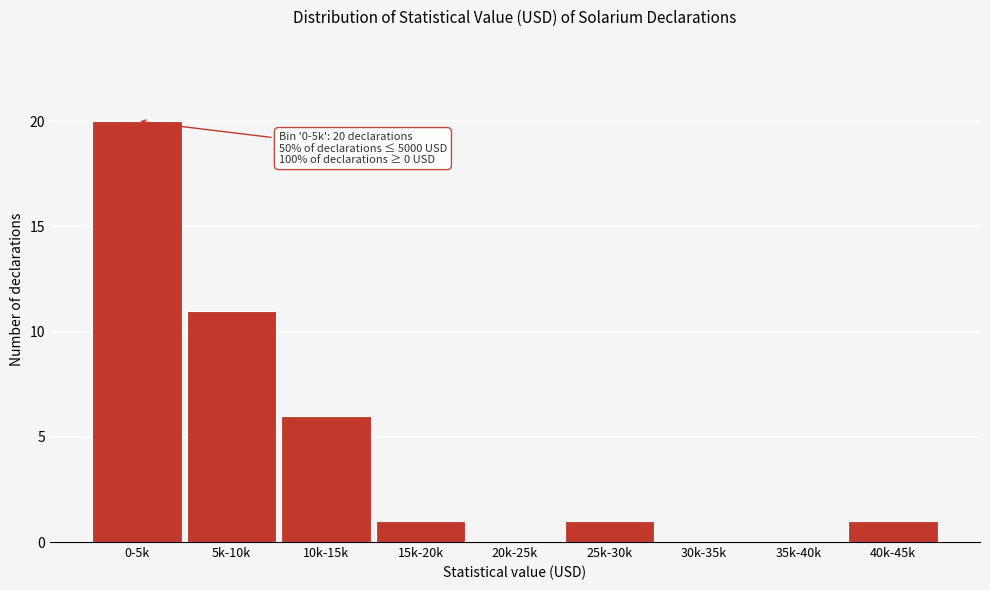

Reading right to left, extract all data points from this chart.

40k-45k=1	35k-40k=0	30k-35k=0	25k-30k=1	20k-25k=0	15k-20k=1	10k-15k=6	5k-10k=11	0-5k=20